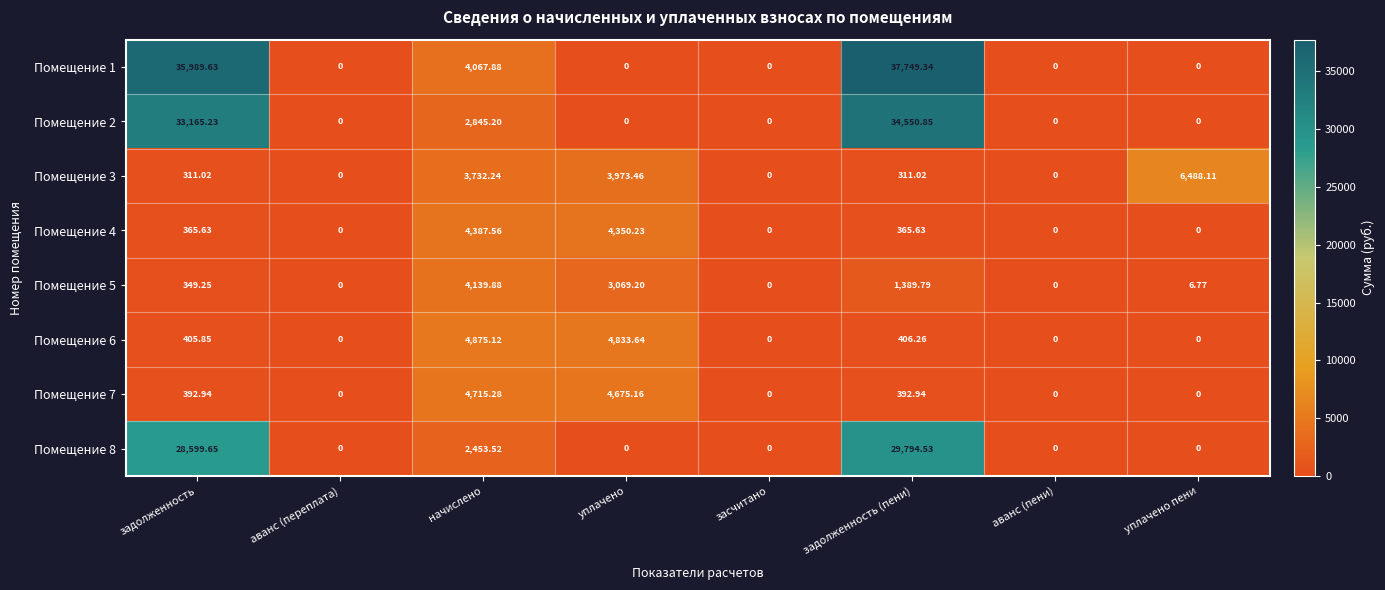

At which label does Помещение 2 reach its peak?

задолженность (пени)